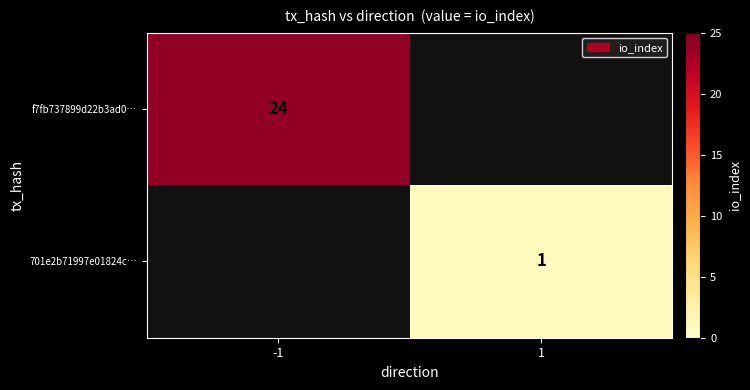

Is it true that f7fb737899d22b3ad0… equals 32 at -1?

False